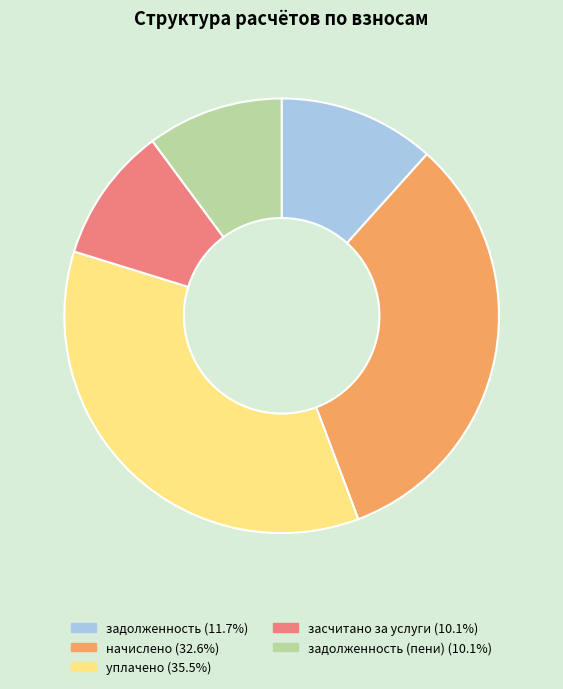

Is there a majority slice in this chart?

No